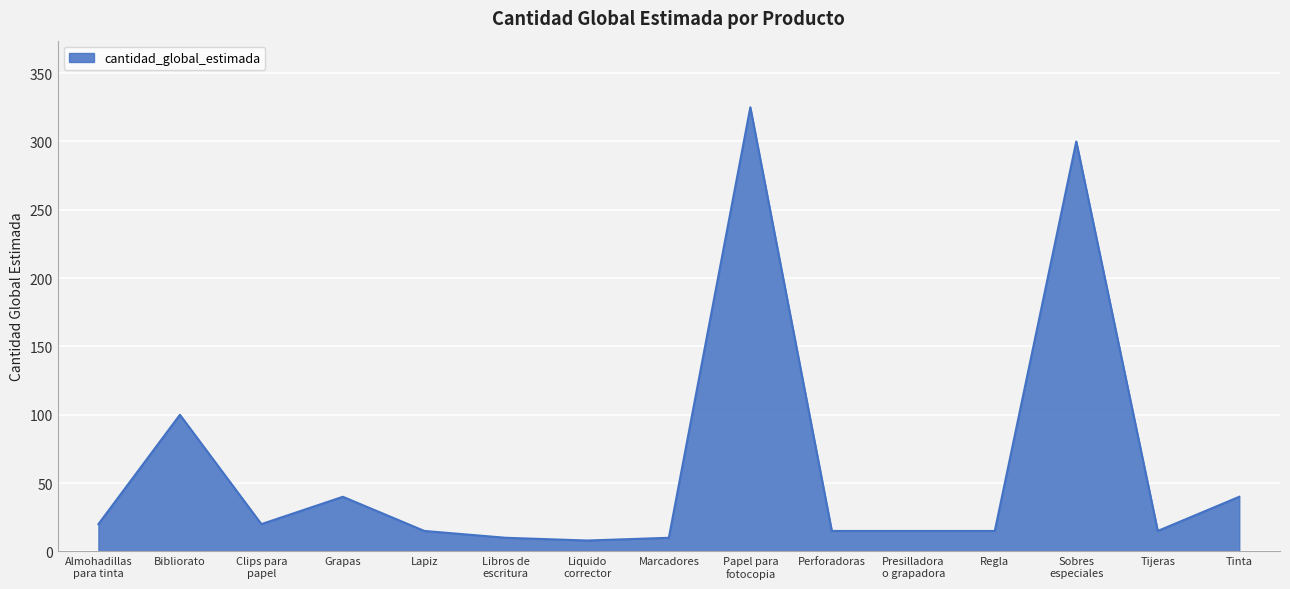

Reading left to right, extract all data points from this chart.

20	100	20	40	15	10	8	10	325	15	15	15	300	15	40